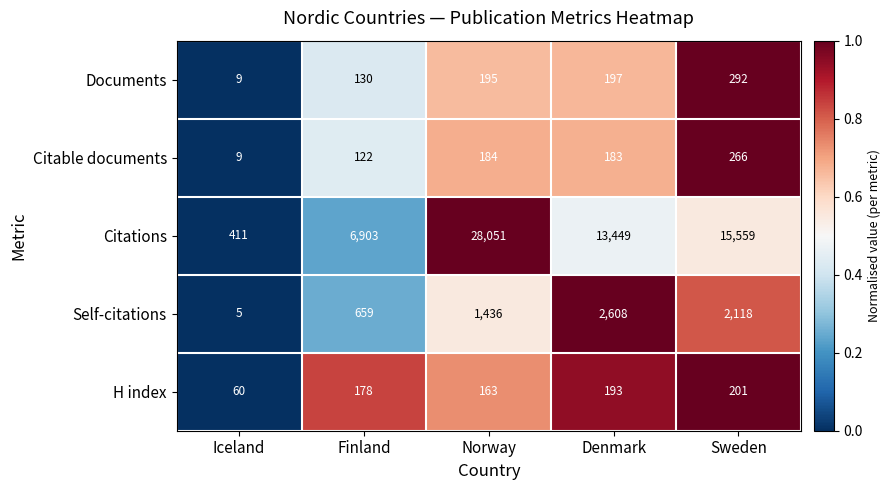

At Finland, list the series in order from smallest to largest.

Citable documents, Documents, H index, Self-citations, Citations